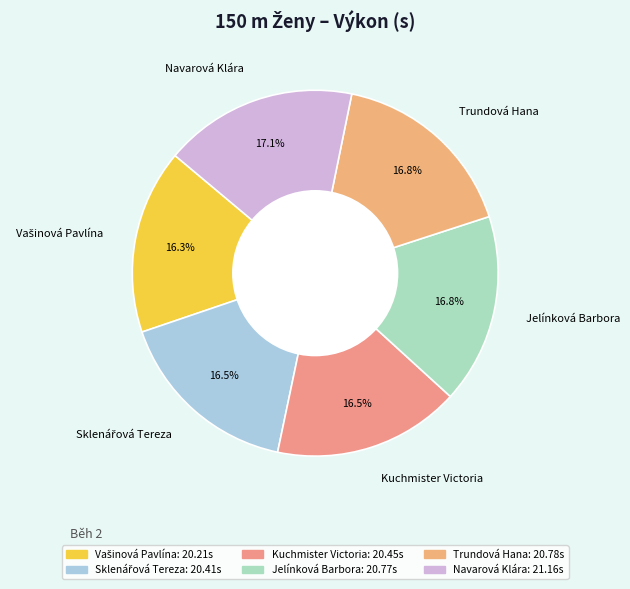

Is there a majority slice in this chart?

No